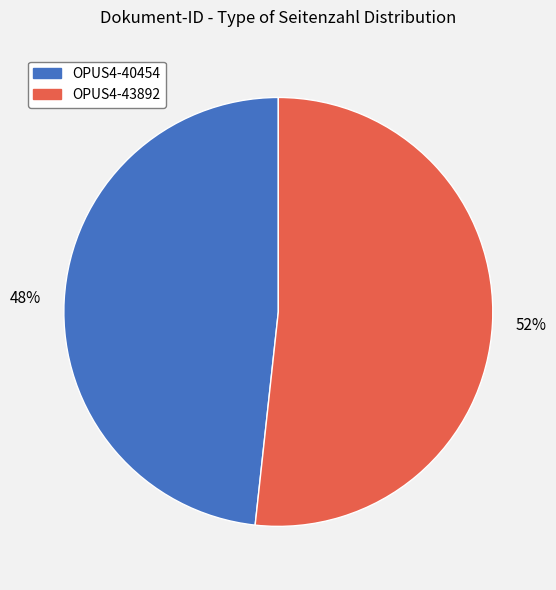

Approximately how many times larger is the value at OPUS4-43892 compared to OPUS4-40454?

1.1